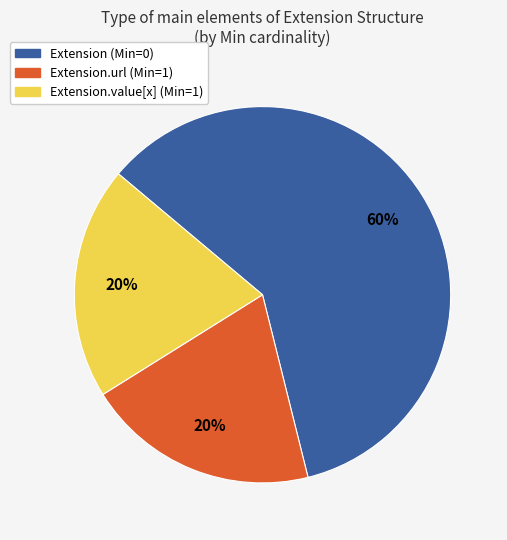

To the nearest percent, what is the average slice percentage?

33%